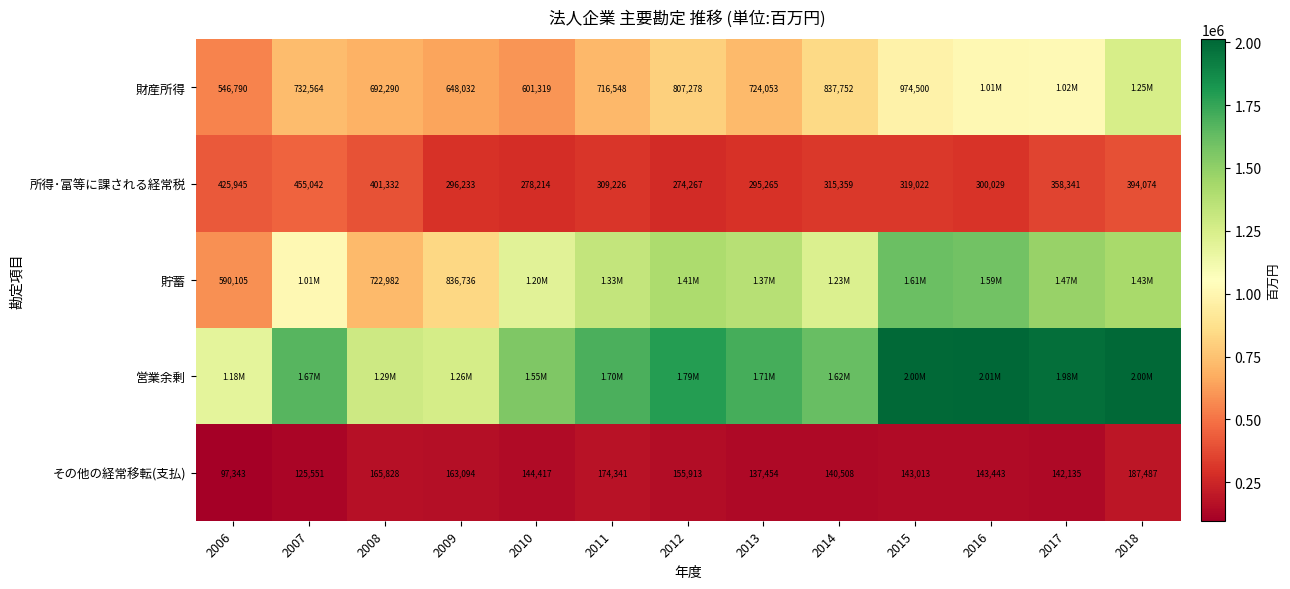

How many distinct data groups are displayed?

5